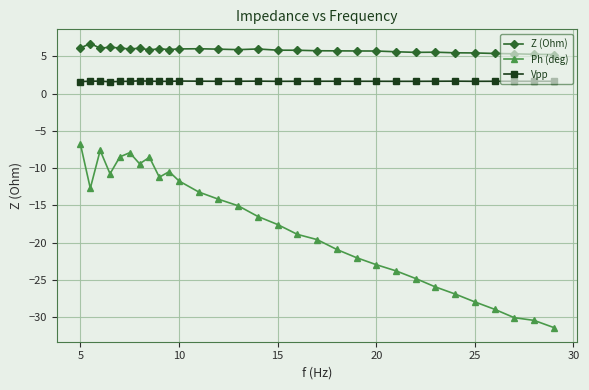

How many lines are shown in the chart?

3